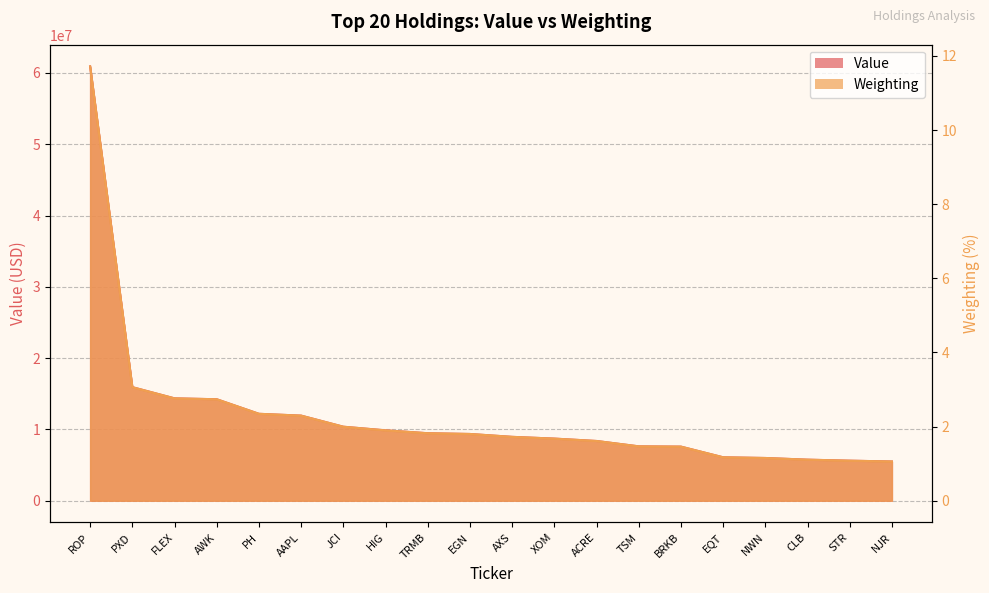

Is the value of Value at EGN greater than the value of Weighting at AAPL?

Yes